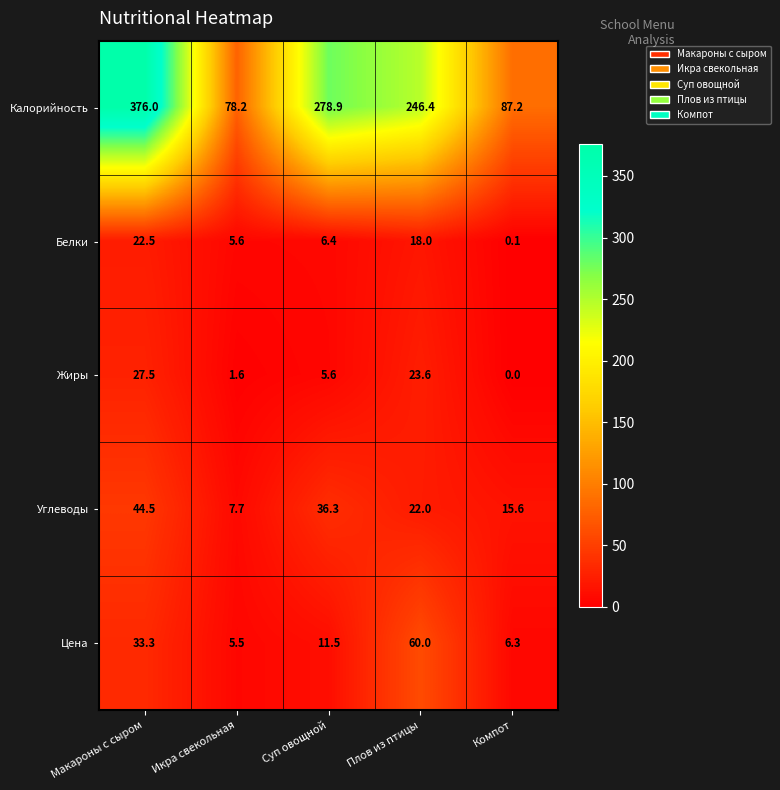

The value of Калорийность at Икра свекольная is 111.5. True or false?

False